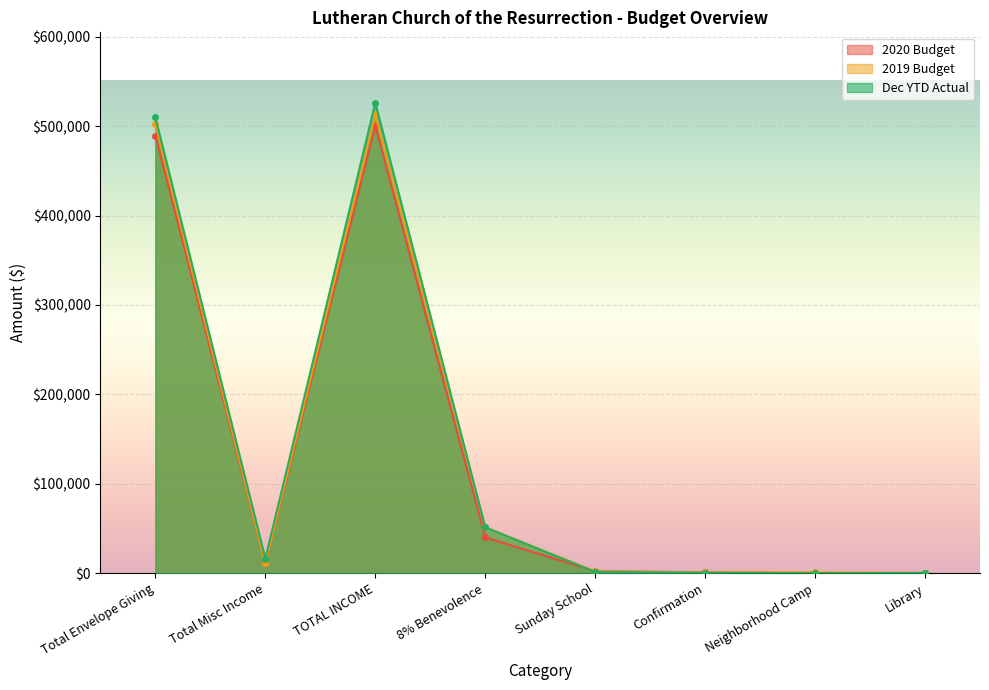

Which category has the lowest value across all series?

Neighborhood Camp